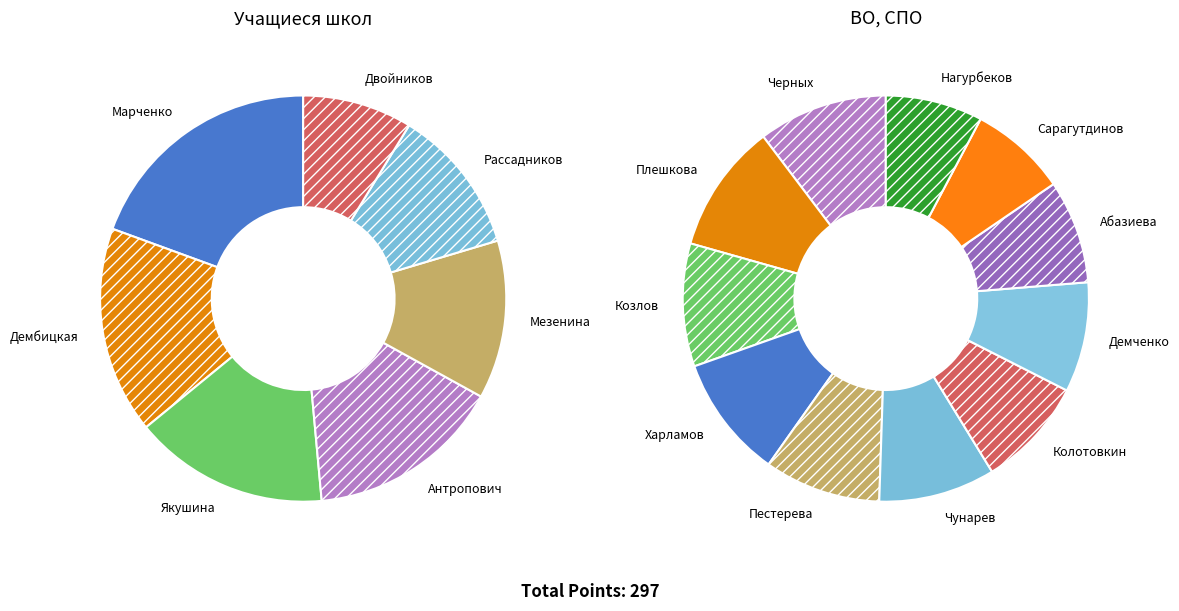

To the nearest percent, what is the difference between the largest and smallest slice percentages?

11%